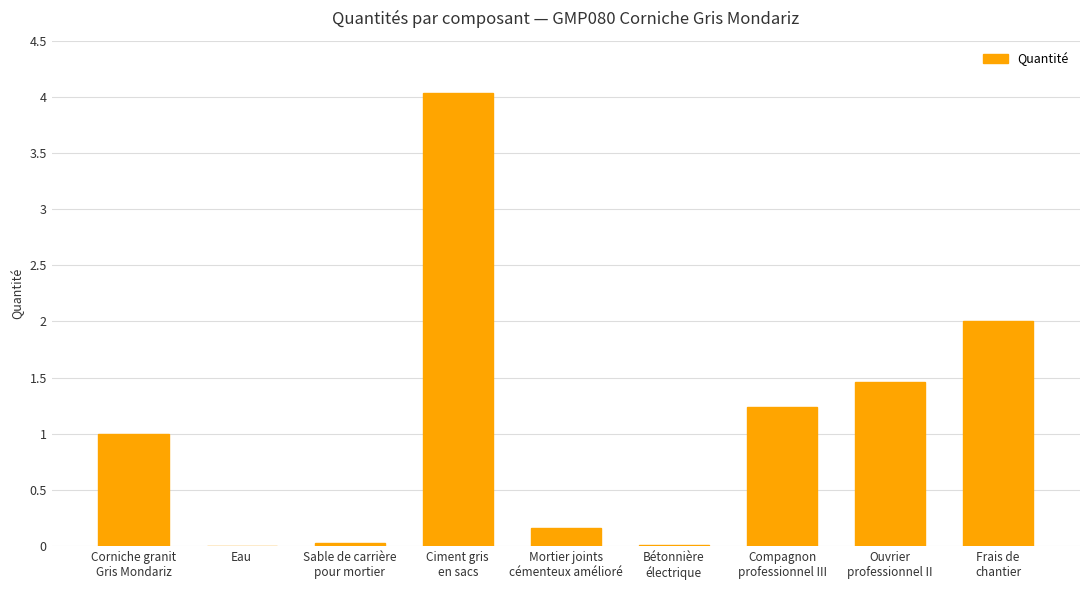

What is the greatest value displayed?

4.0